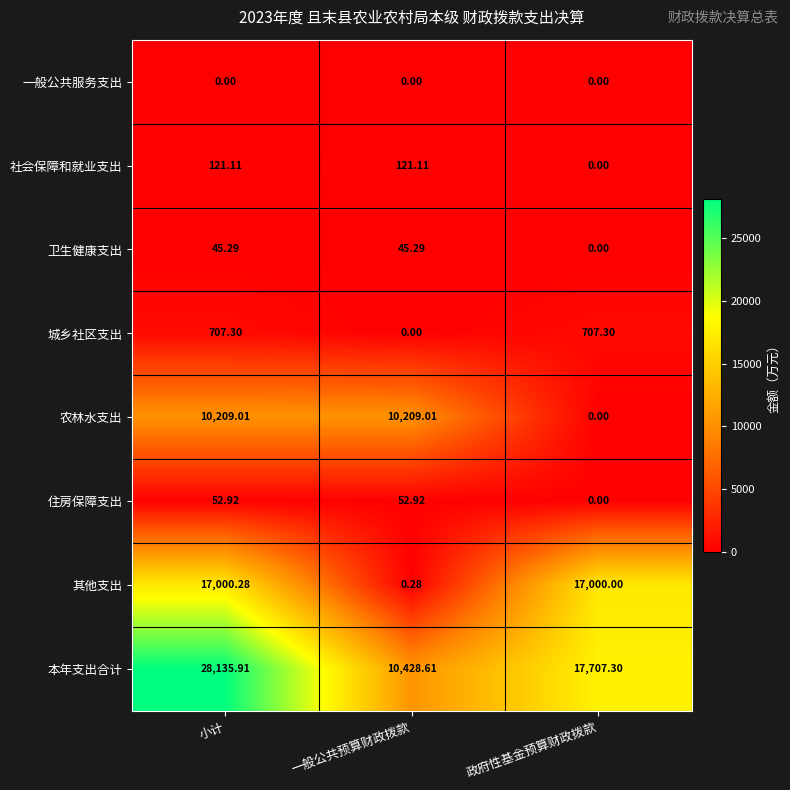

Rank the categories by 本年支出合计 value from lowest to highest.

一般公共预算财政拨款, 政府性基金预算财政拨款, 小计